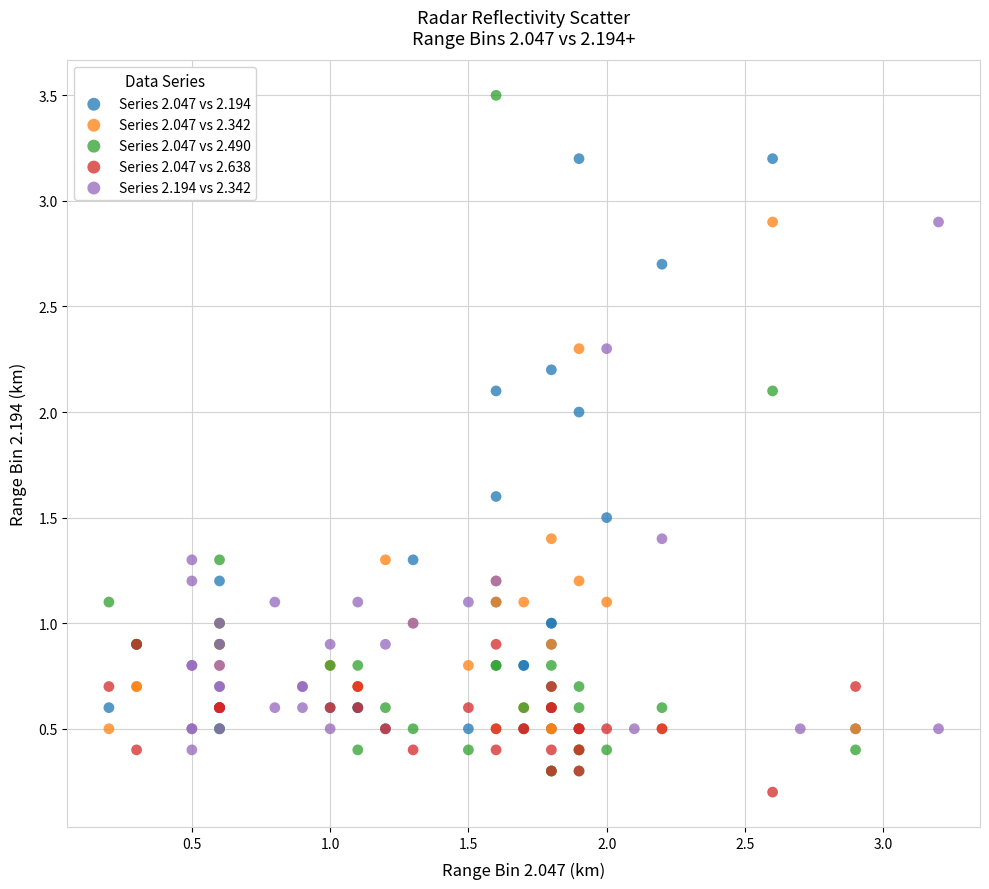

Which series has the widest spread of Y values?

Series 2.047 vs 2.490